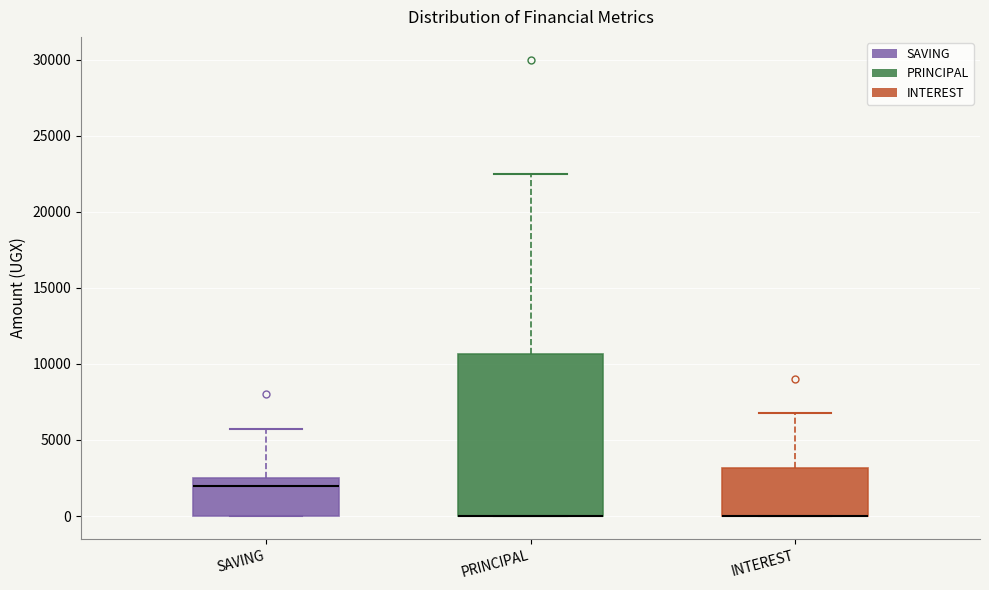

Reading left to right, transcribe this box plot: for each box, give where its median line is, the range the box spans, and where its two whiskers end, as read against the y-axis. The values are not printed on the chart, so give them approximately, as read against the axis.

SAVING: median 2000, box 0 to 2500, whiskers 0 to 5500
PRINCIPAL: median 0 (drawn on the box's lower edge), box 0 to 10500, whiskers 0 to 22500
INTEREST: median 0 (drawn on the box's lower edge), box 0 to 3000, whiskers 0 to 7000